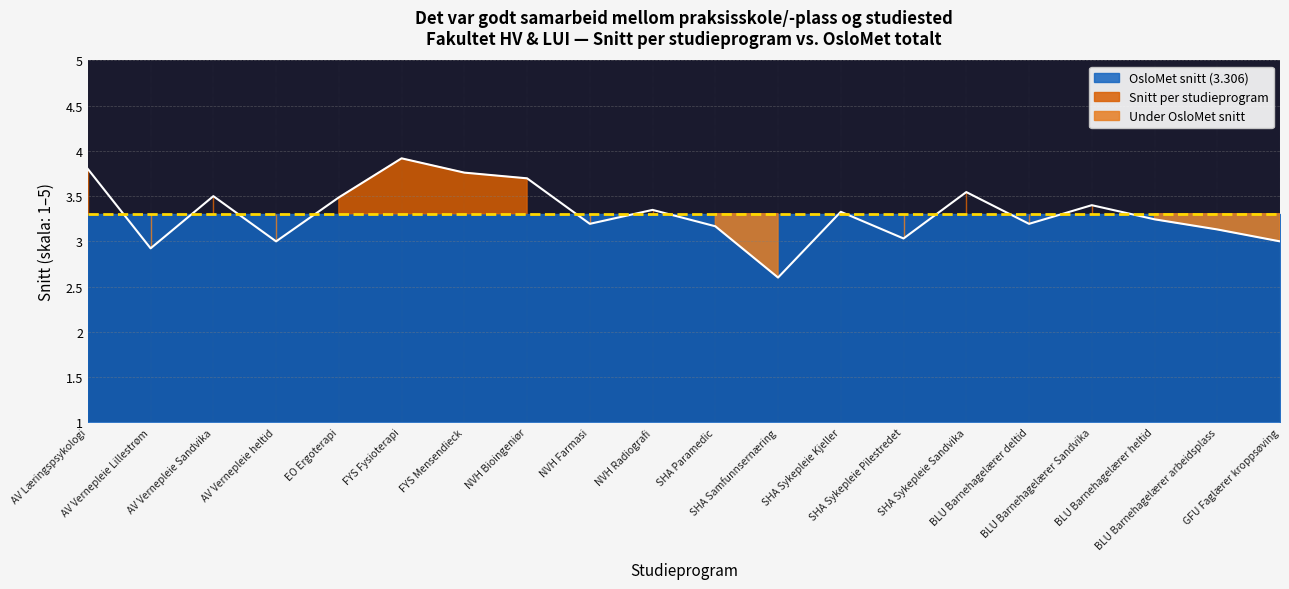

List the labels in order of value, smallest first.

SHA Samfunnsernæring, AV Vernepleie Lillestrøm, AV Vernepleie heltid, GFU Faglærer kroppsøving, SHA Sykepleie Pilestredet, BLU Barnehagelærer arbeidsplass, SHA Paramedic, NVH Farmasi, BLU Barnehagelærer deltid, BLU Barnehagelærer heltid, SHA Sykepleie Kjeller, NVH Radiografi, BLU Barnehagelærer Sandvika, EO Ergoterapi, AV Vernepleie Sandvika, SHA Sykepleie Sandvika, NVH Bioingeniør, FYS Mensendieck, AV Læringspsykologi, FYS Fysioterapi